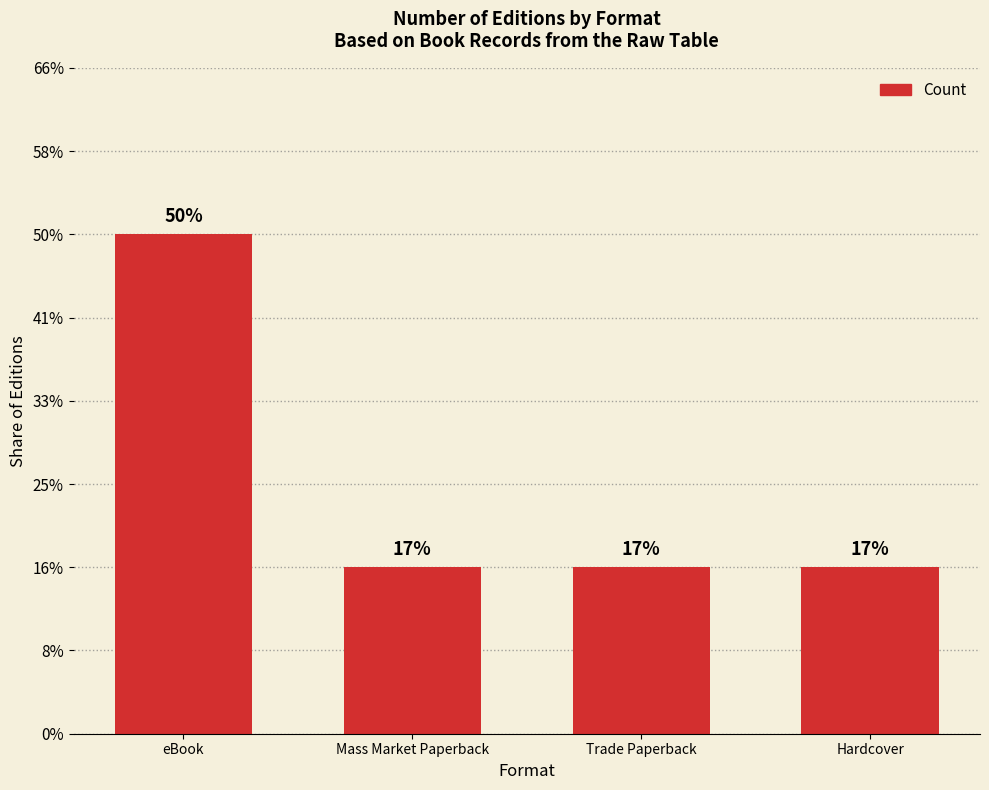

What position from the right is eBook?

4